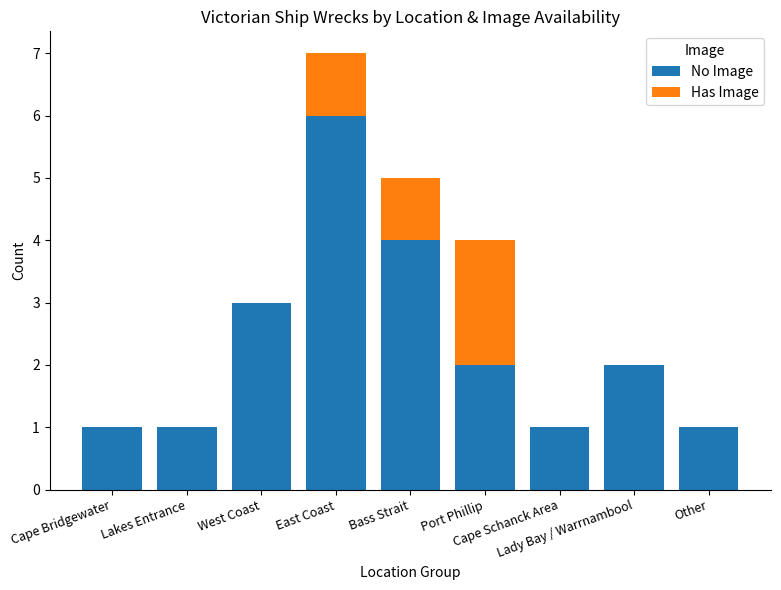

The value of No Image at Cape Schanck Area is 1. True or false?

True